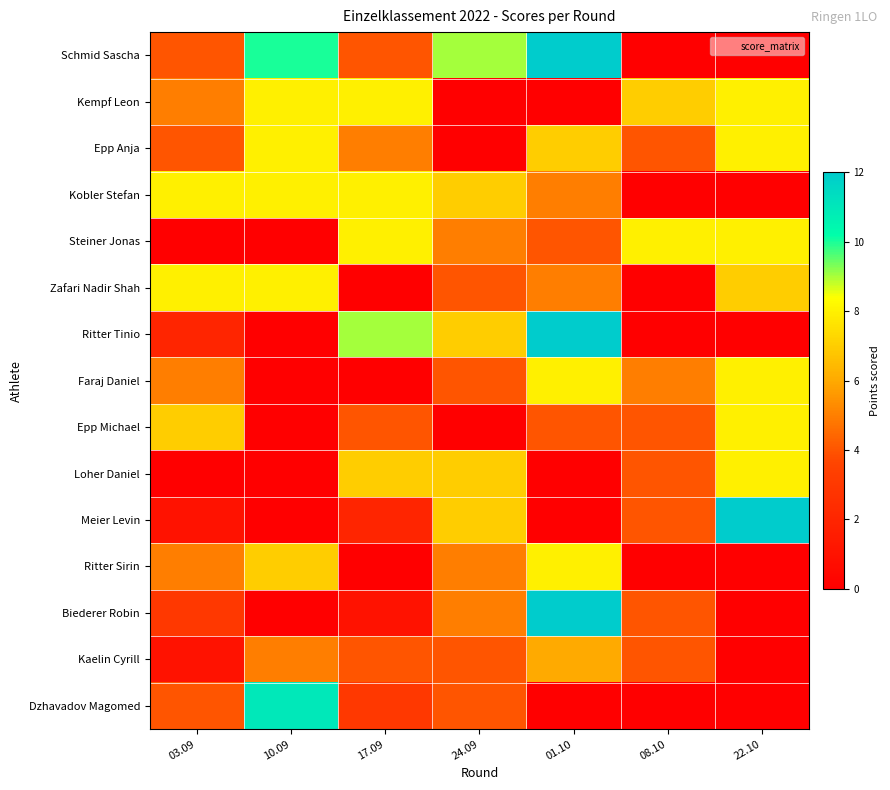

Reading right to left, transcribe all the data shown in this chart.

Schmid Sascha: 22.10=0	08.10=0	01.10=12	24.09=9	17.09=4	10.09=10	03.09=4
Kempf Leon: 22.10=8	08.10=7	01.10=0	24.09=0	17.09=8	10.09=8	03.09=5
Epp Anja: 22.10=8	08.10=4	01.10=7	24.09=0	17.09=5	10.09=8	03.09=4
Kobler Stefan: 22.10=0	08.10=0	01.10=5	24.09=7	17.09=8	10.09=8	03.09=8
Steiner Jonas: 22.10=8	08.10=8	01.10=4	24.09=5	17.09=8	10.09=0	03.09=0
Zafari Nadir Shah: 22.10=7	08.10=0	01.10=5	24.09=4	17.09=0	10.09=8	03.09=8
Ritter Tinio: 22.10=0	08.10=0	01.10=12	24.09=7	17.09=9	10.09=0	03.09=2
Faraj Daniel: 22.10=8	08.10=5	01.10=8	24.09=4	17.09=0	10.09=0	03.09=5
Epp Michael: 22.10=8	08.10=4	01.10=4	24.09=0	17.09=4	10.09=0	03.09=7
Loher Daniel: 22.10=8	08.10=4	01.10=0	24.09=7	17.09=7	10.09=0	03.09=0
Meier Levin: 22.10=12	08.10=4	01.10=0	24.09=7	17.09=2	10.09=0	03.09=1
Ritter Sirin: 22.10=0	08.10=0	01.10=8	24.09=5	17.09=0	10.09=7	03.09=5
Biederer Robin: 22.10=0	08.10=4	01.10=12	24.09=5	17.09=1	10.09=0	03.09=3
Kaelin Cyrill: 22.10=0	08.10=4	01.10=6	24.09=4	17.09=4	10.09=5	03.09=1
Dzhavadov Magomed: 22.10=0	08.10=0	01.10=0	24.09=4	17.09=3	10.09=11	03.09=4